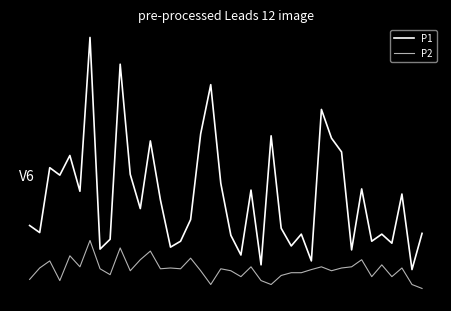

Is this an area chart (filled region under the line)?

No